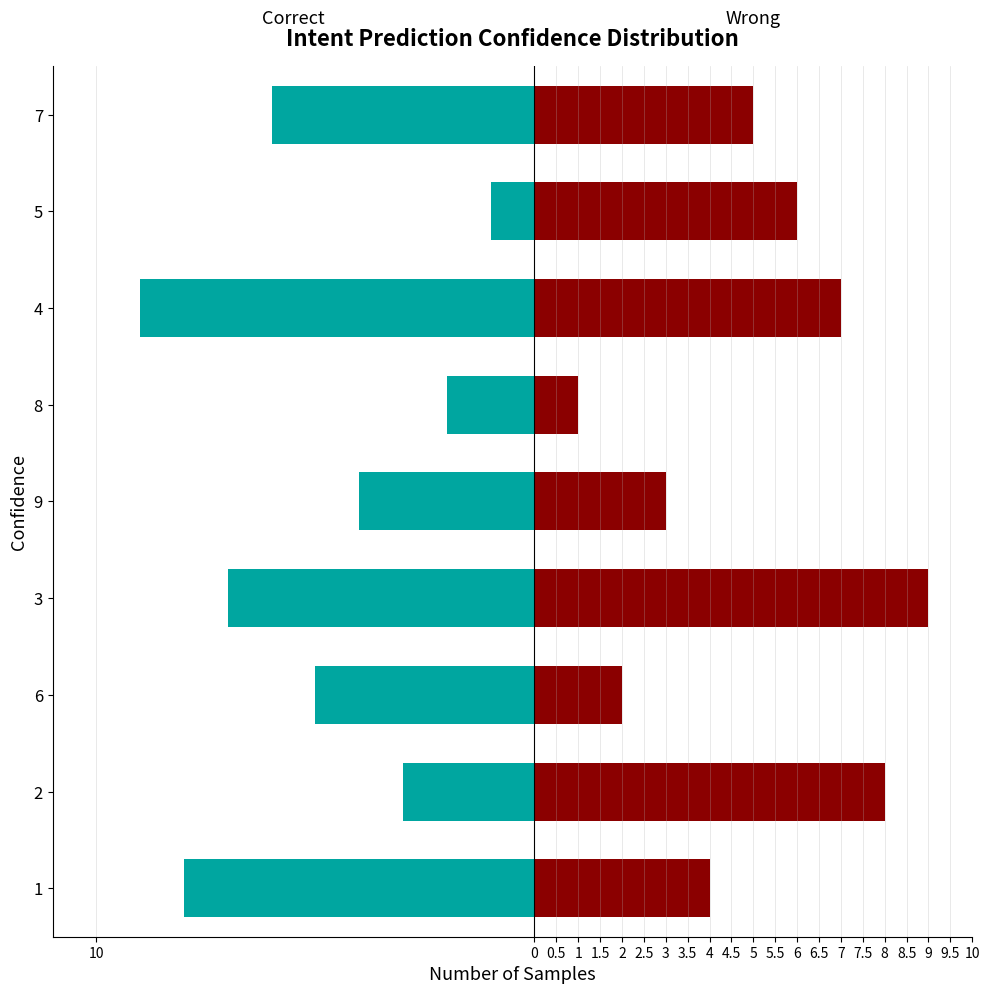

Is the value of Correct at 1 greater than the value of Wrong at 7?

No